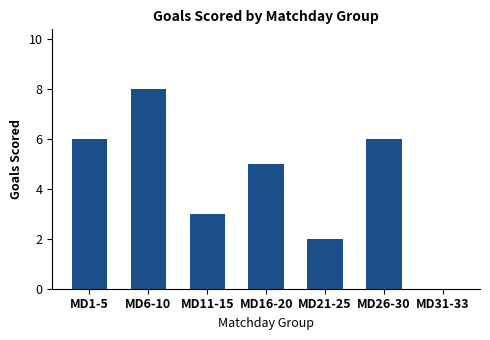

Where does the data first go above 5?

MD1-5